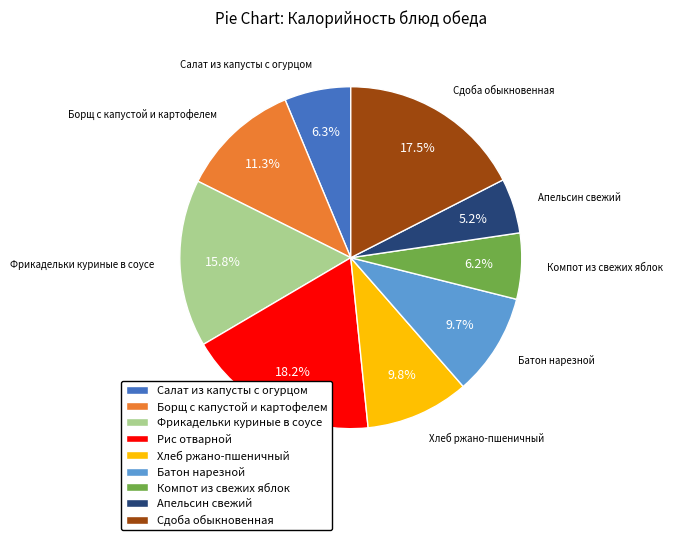

What percentage is NOT represented by Батон нарезной?

90.3%